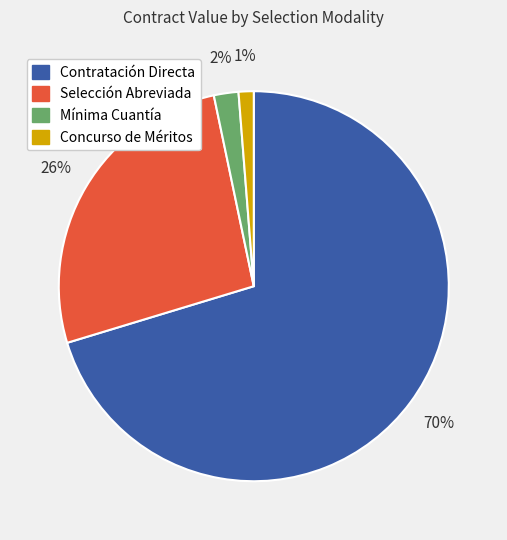

Do Selección Abreviada and Contratación Directa together represent more than half of the pie?

Yes